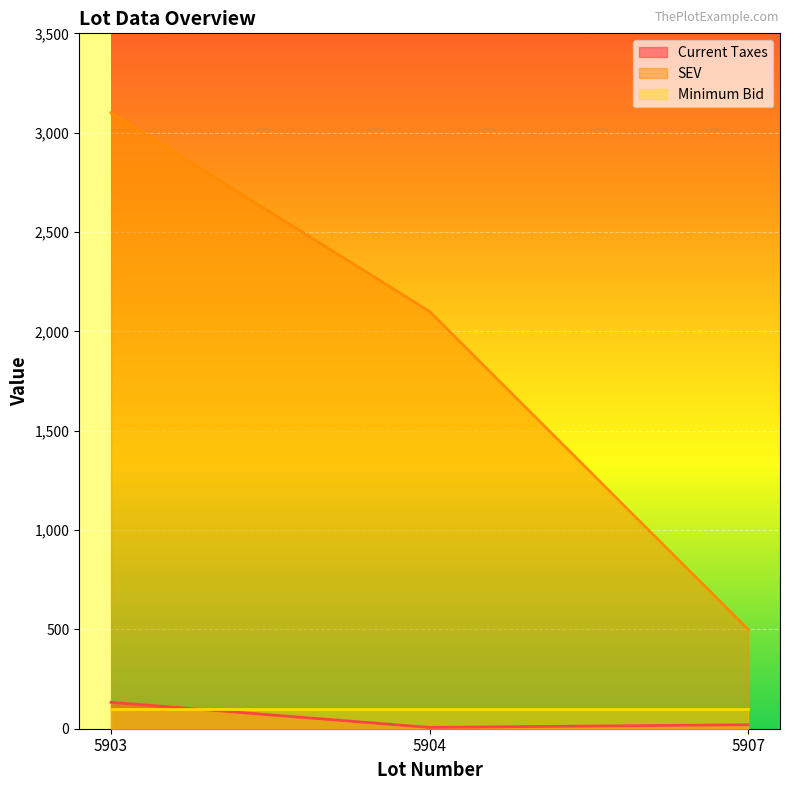

Is it true that SEV equals 2100.0 at 5904?

True